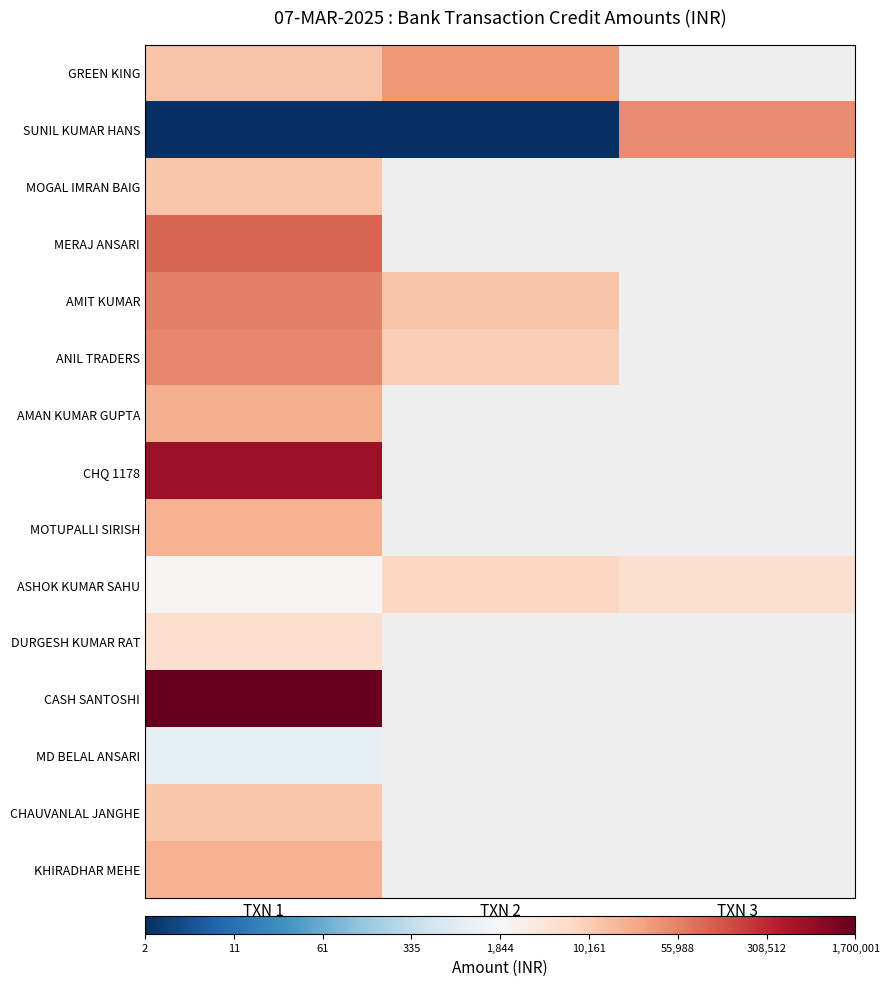

Is it true that GREEN KING equals 6.7 at TXN 2?

False